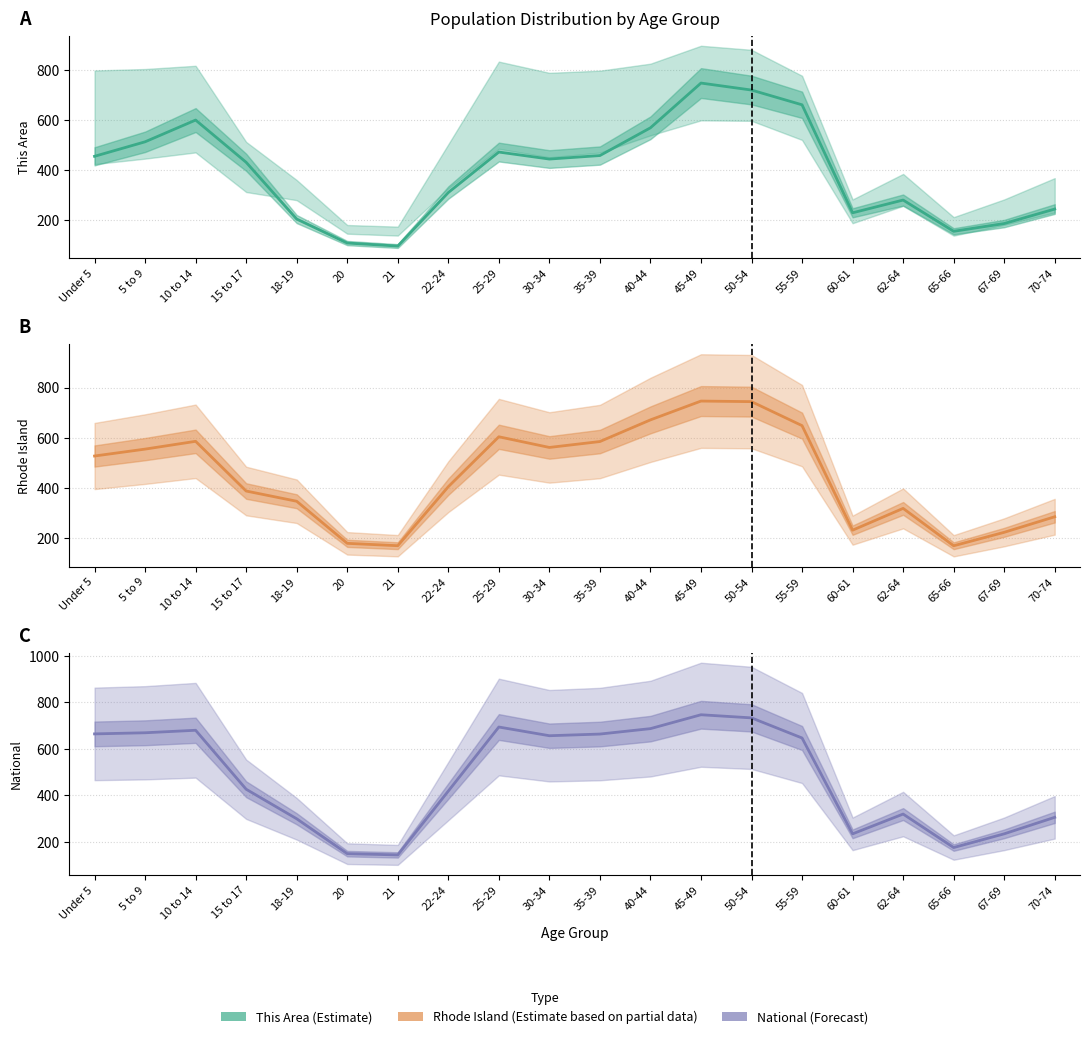

Where do National and Rhode Island first cross each other?

15 to 17 and 18-19